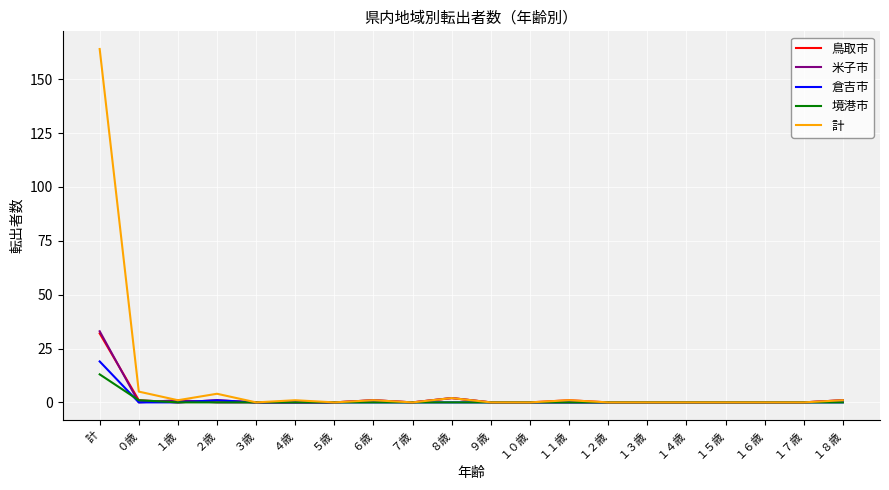

At which category does 計 reach its first local valley?

１歳